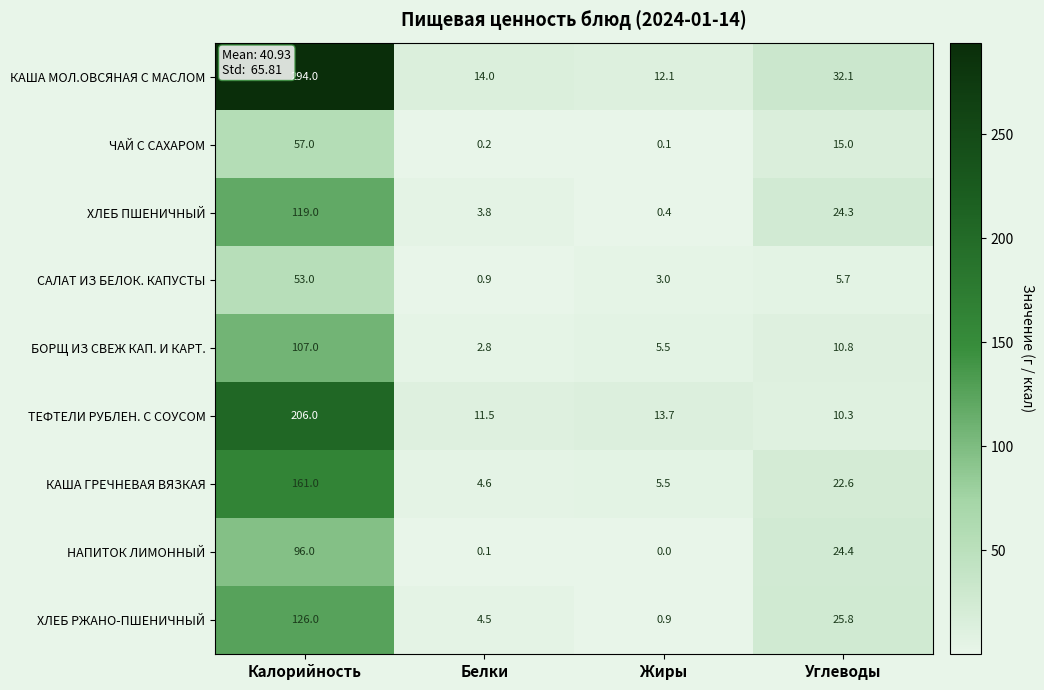

At Калорийность, list the series in order from smallest to largest.

САЛАТ ИЗ БЕЛОК. КАПУСТЫ, ЧАЙ С САХАРОМ, НАПИТОК ЛИМОННЫЙ, БОРЩ ИЗ СВЕЖ КАП. И КАРТ., ХЛЕБ ПШЕНИЧНЫЙ, ХЛЕБ РЖАНО-ПШЕНИЧНЫЙ, КАША ГРЕЧНЕВАЯ ВЯЗКАЯ, ТЕФТЕЛИ РУБЛЕН. С СОУСОМ, КАША МОЛ.ОВСЯНАЯ С МАСЛОМ